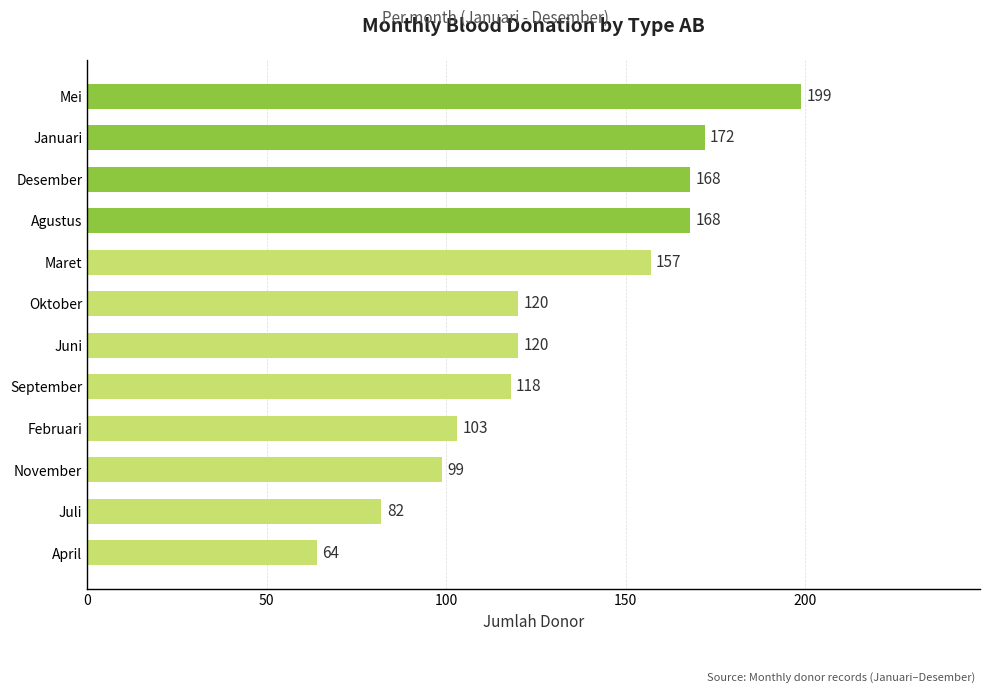

How many series are shown in this chart?

1